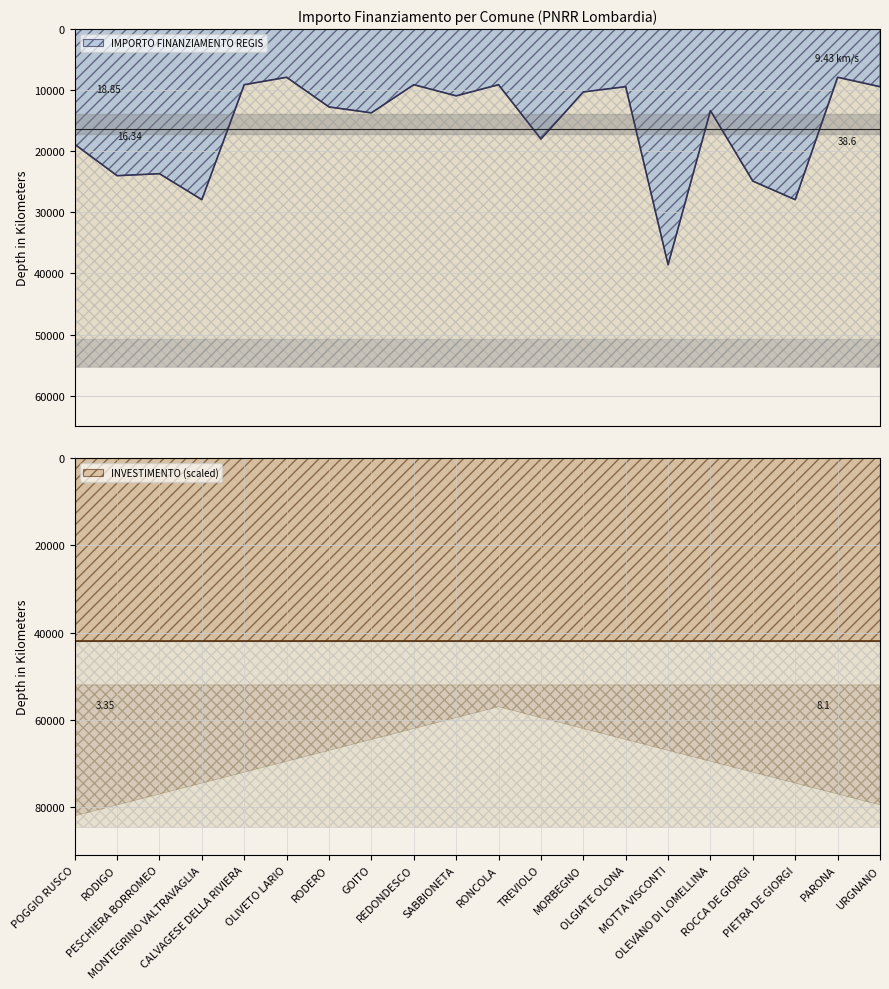

How many points are lower than both their immediate neighbors (excluding endpoints)?

7